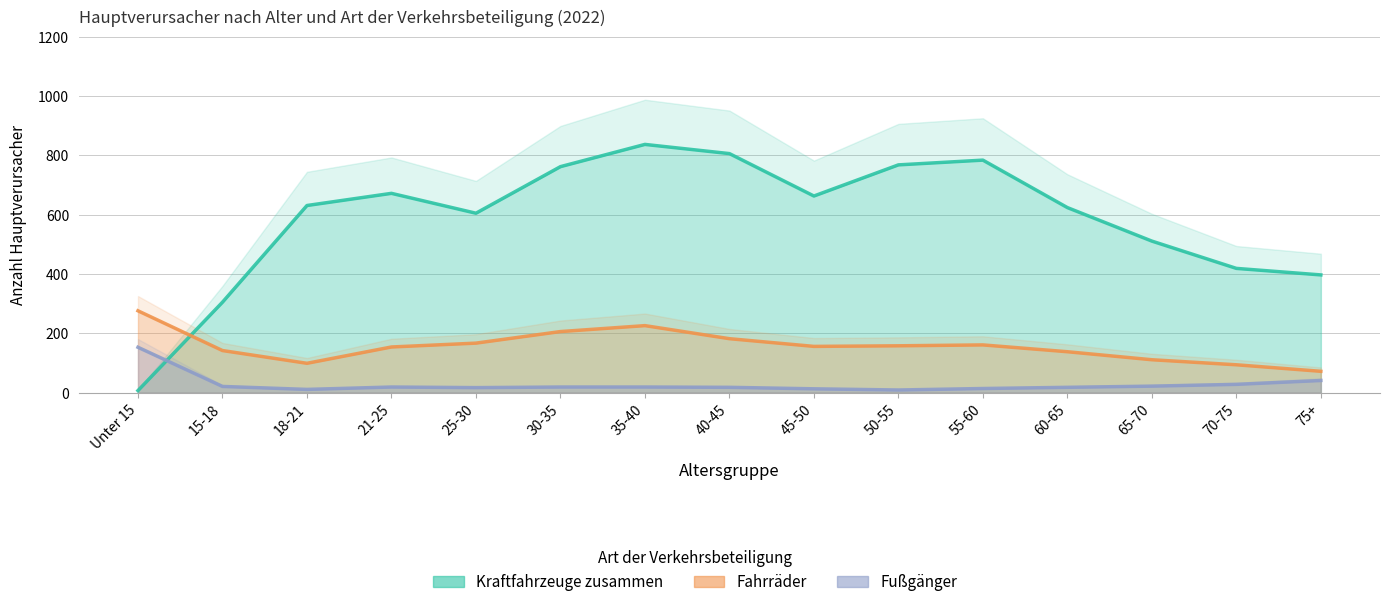

Rank the series at 70-75 from lowest to highest value.

Fußgänger, Fahrräder, Kraftfahrzeuge zusammen